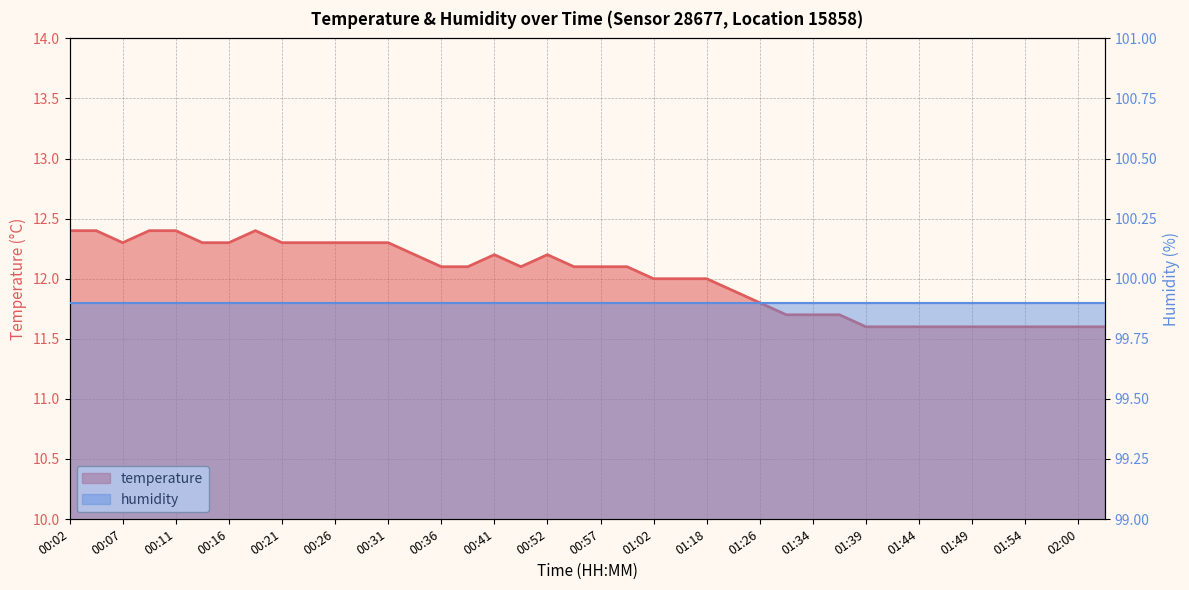

The value at 00:59 is 7.9. True or false?

False